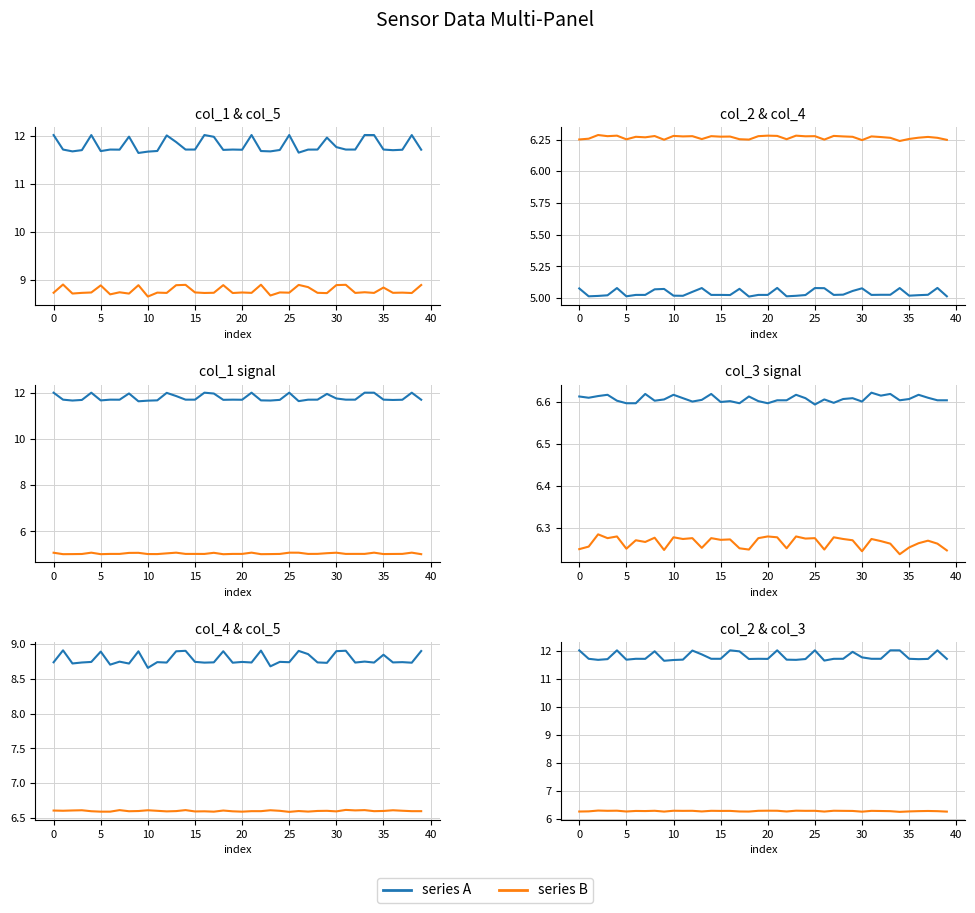

Count the number of categories in the chart.

40